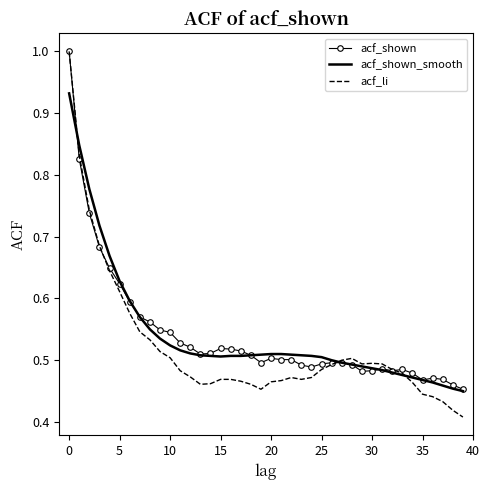

What is the greatest value displayed?

1.0